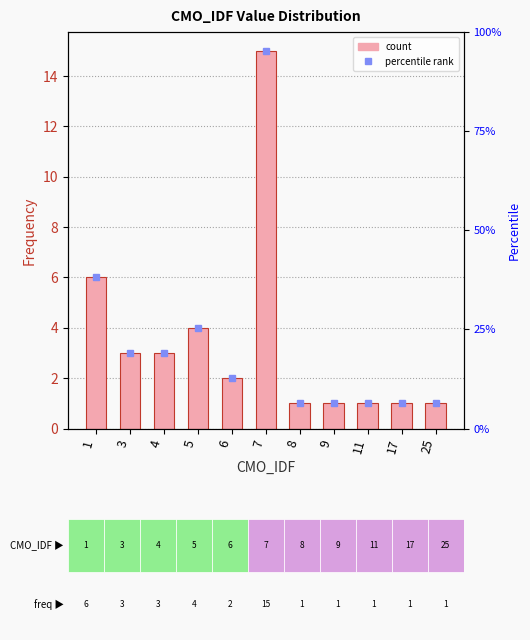

What is the change in value from 4 to 11?

-2